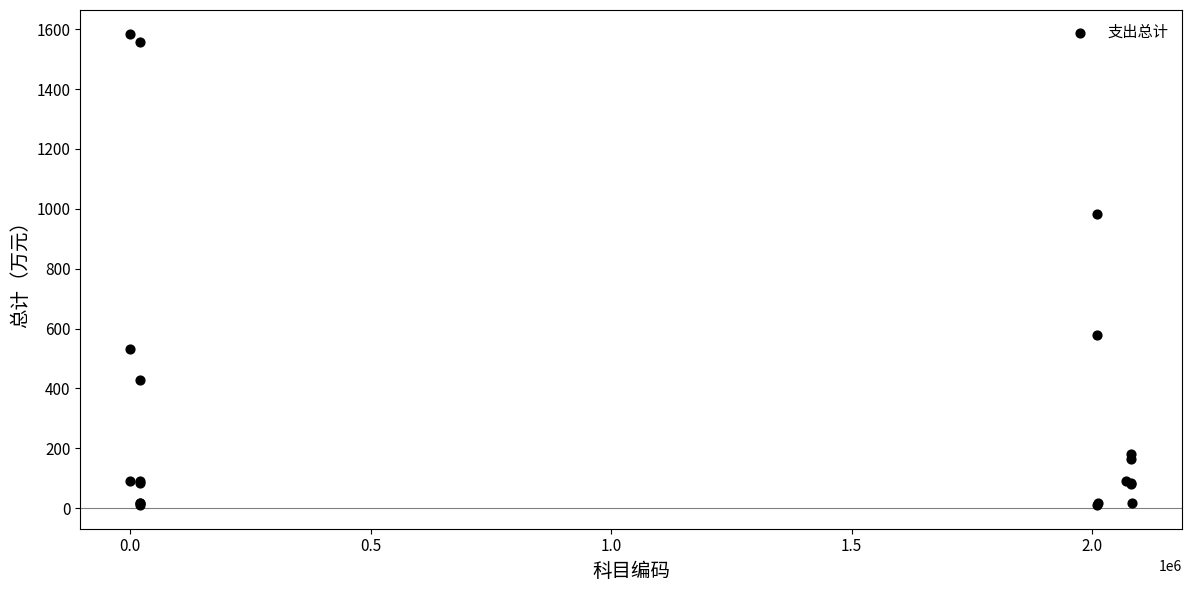

What Y value in the scatter plot is closest to 797?

981.0